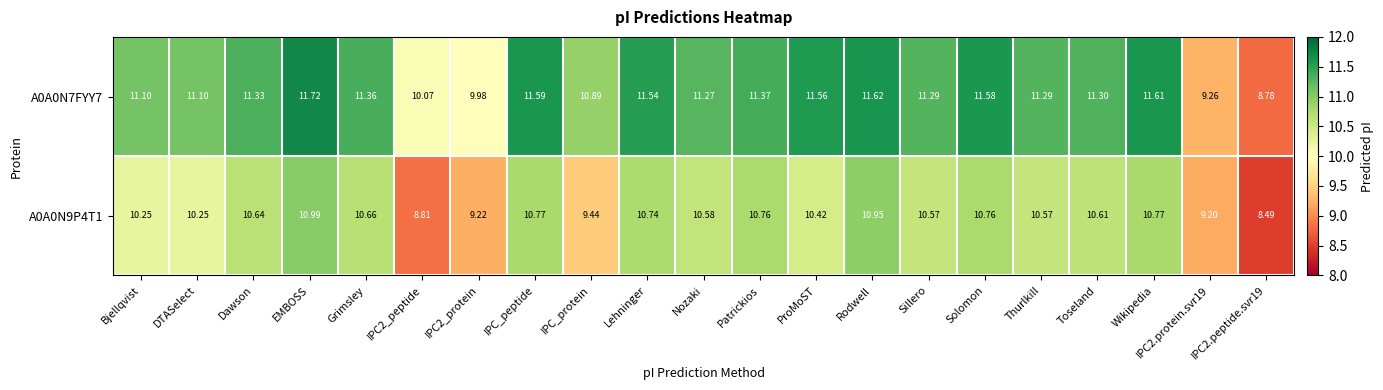

How many values in the A0A0N7FYY7 series exceed 11?

16